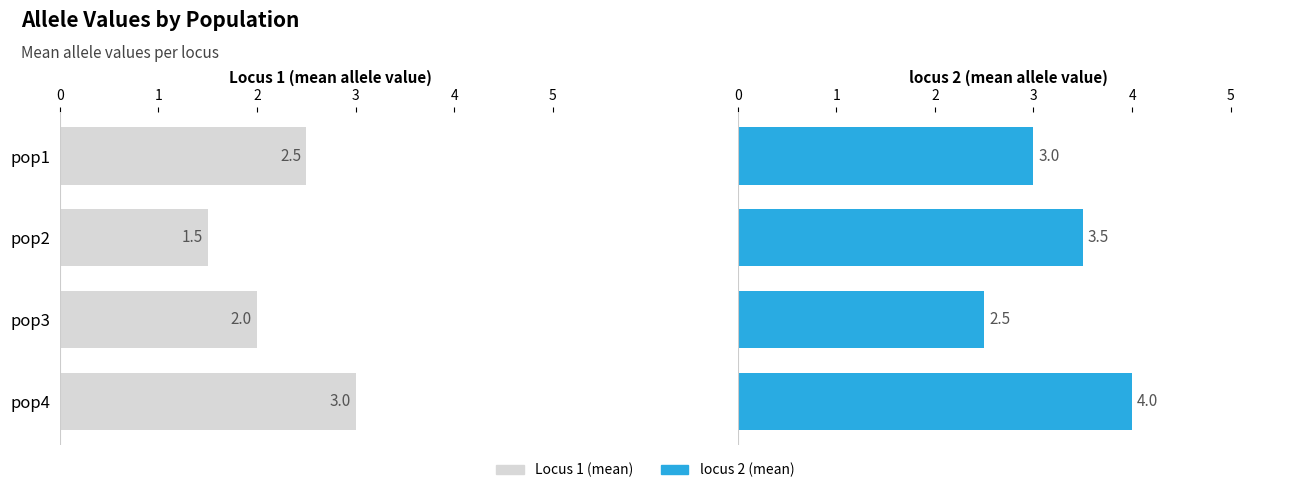

How many groups of bars are there?

4